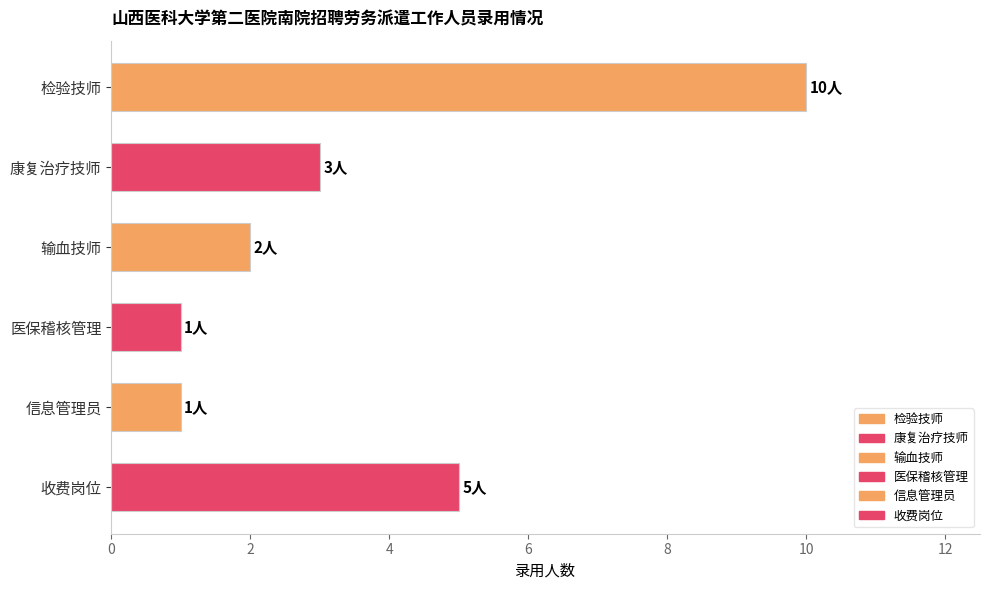

Reading top to bottom, what are all the values shown in this chart?

检验技师=10	康复治疗技师=3	输血技师=2	医保稽核管理=1	信息管理员=1	收费岗位=5